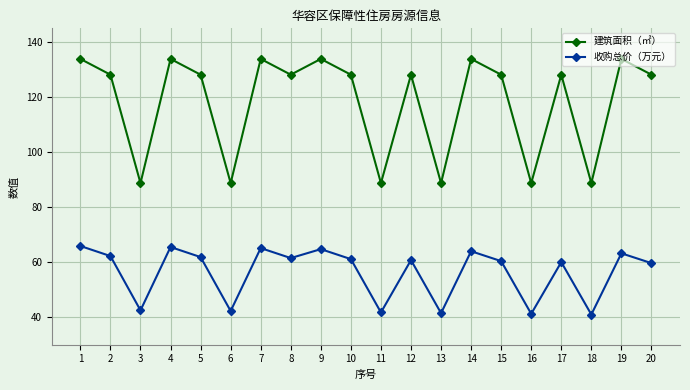

How many interior local valleys does the 建筑面积（㎡） series have?

7